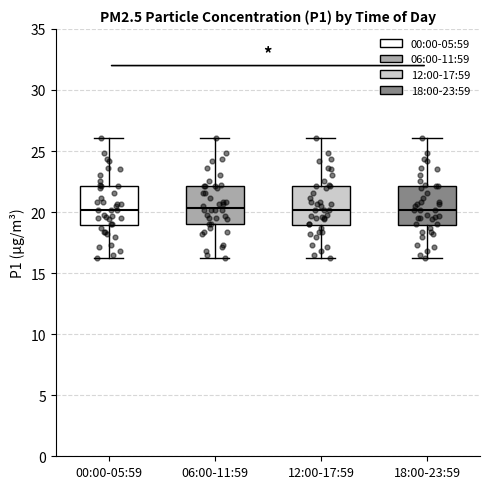

Reading left to right, read every box against the y-axis: the position of its median line, the range the box covers, and the ends of its whiskers. The values are not printed on the chart, so give them approximately, as read against the axis.

00:00-05:59: median 20.0, box 19.0 to 22.0, whiskers 16.0 to 26.0
06:00-11:59: median 20.5, box 19.0 to 22.0, whiskers 16.0 to 26.0
12:00-17:59: median 20.0, box 19.0 to 22.0, whiskers 16.0 to 26.0
18:00-23:59: median 20.0, box 19.0 to 22.0, whiskers 16.0 to 26.0